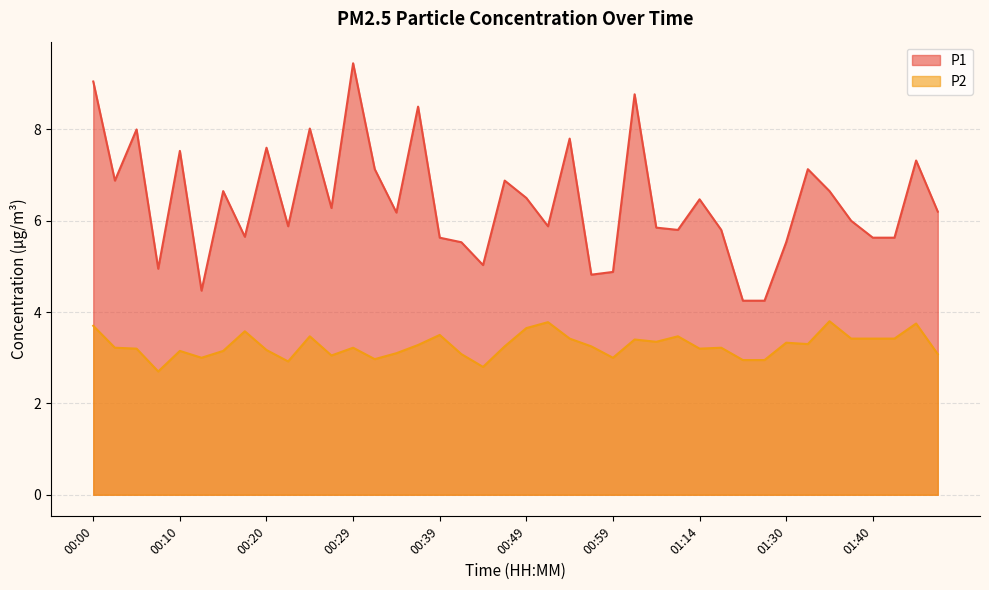

Which label corresponds to the smallest value in the chart?

00:07